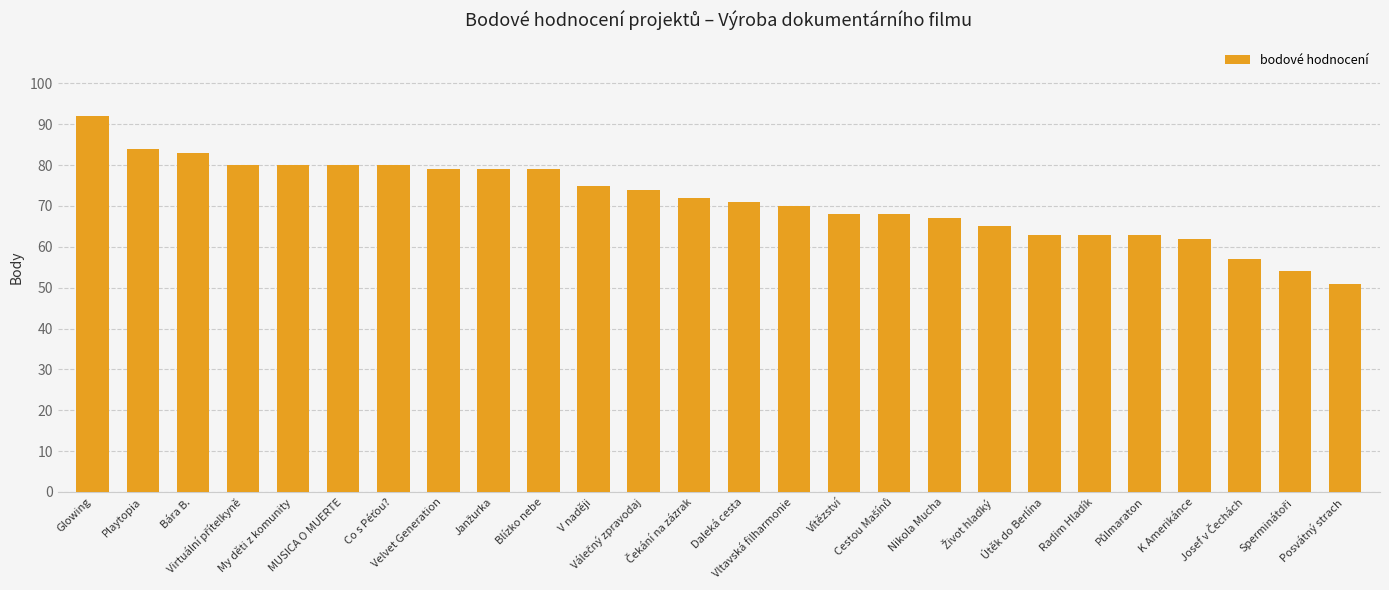

What is the difference between the maximum and minimum values?

41